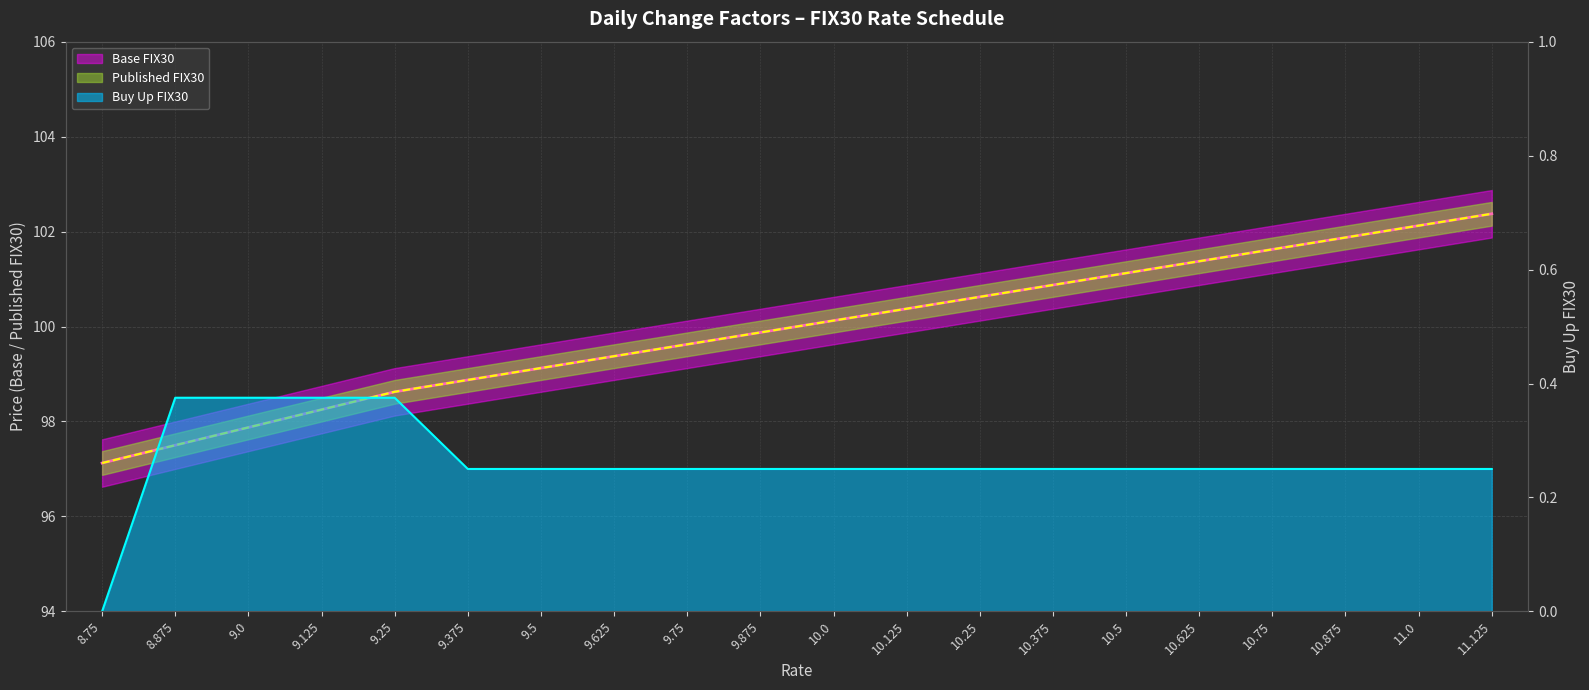

True or false: Buy Up FIX30 and Published FIX30 cross at least once.

False